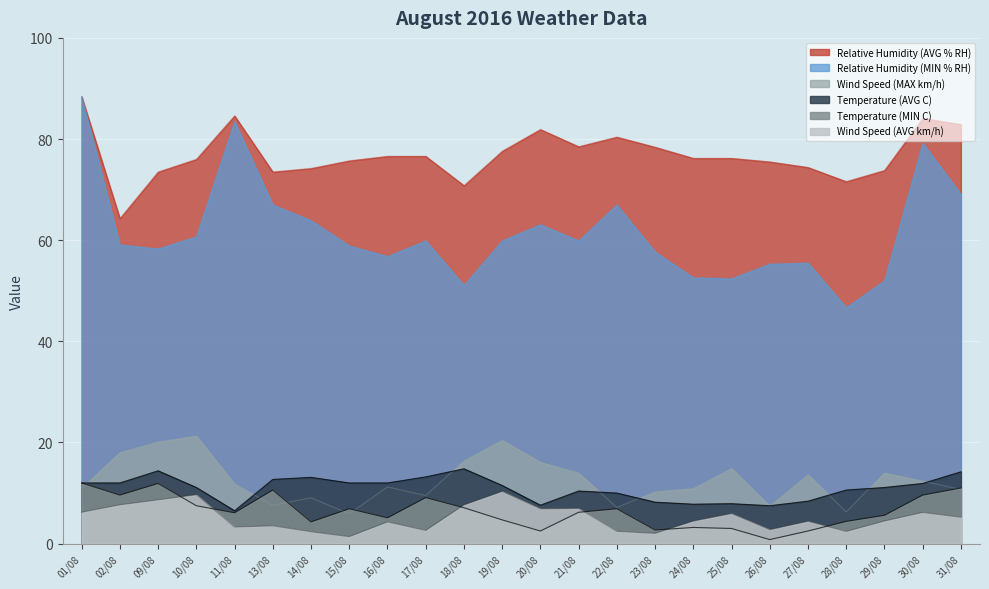

True or false: Relative Humidity (MIN % RH) has a value of 58.9 at 15/08.

True